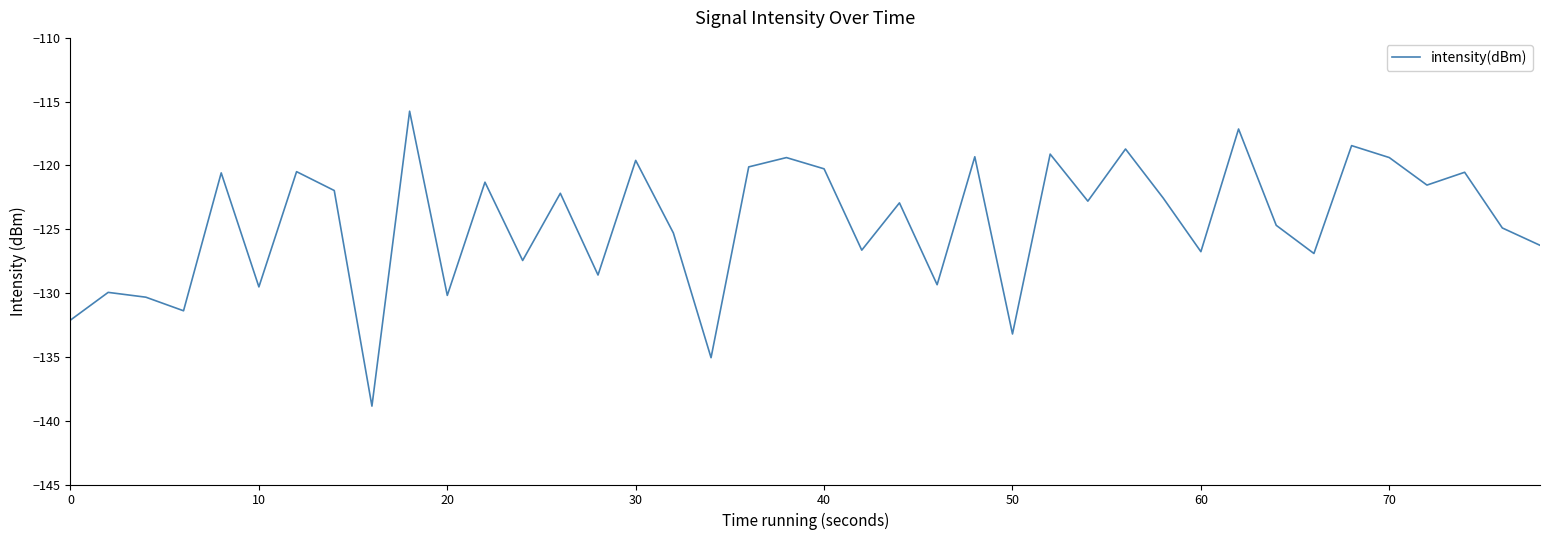

Count the number of categories in the chart.

40